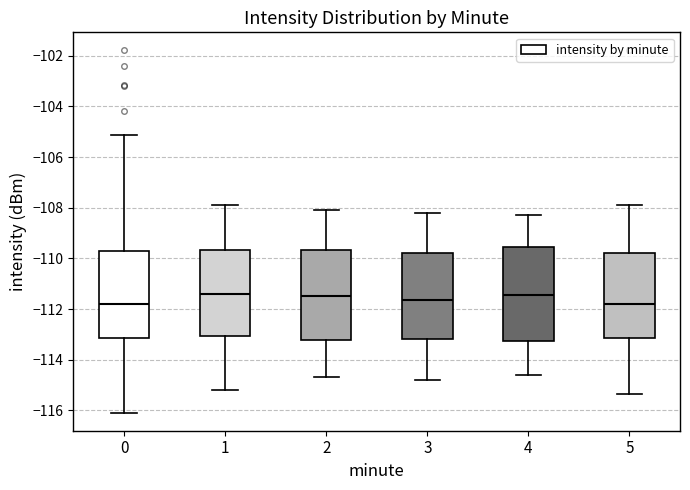

Reading left to right, transcribe this box plot: for each box, give where its median line is, the range the box spans, and where its two whiskers end, as read against the y-axis. The values are not printed on the chart, so give them approximately, as read against the axis.

0: median -111.8, box -113.2 to -109.8, whiskers -116.0 to -105.2
1: median -111.4, box -113.0 to -109.6, whiskers -115.2 to -107.8
2: median -111.4, box -113.2 to -109.6, whiskers -114.6 to -108.0
3: median -111.6, box -113.2 to -109.8, whiskers -114.8 to -108.2
4: median -111.4, box -113.2 to -109.6, whiskers -114.6 to -108.2
5: median -111.8, box -113.2 to -109.8, whiskers -115.4 to -107.8